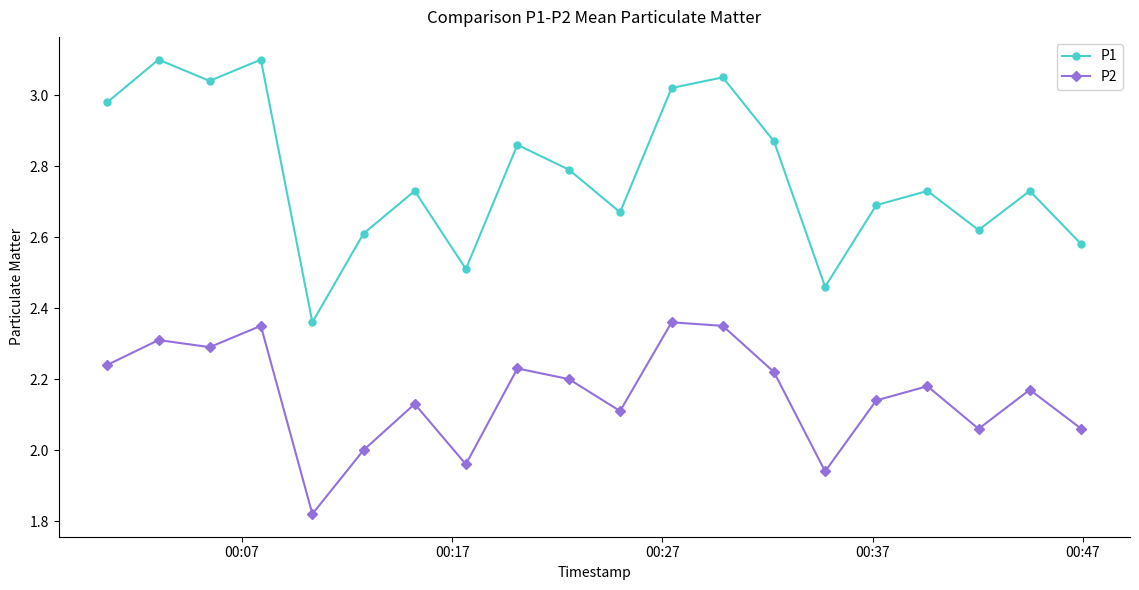

Does the chart have visible grid lines?

No